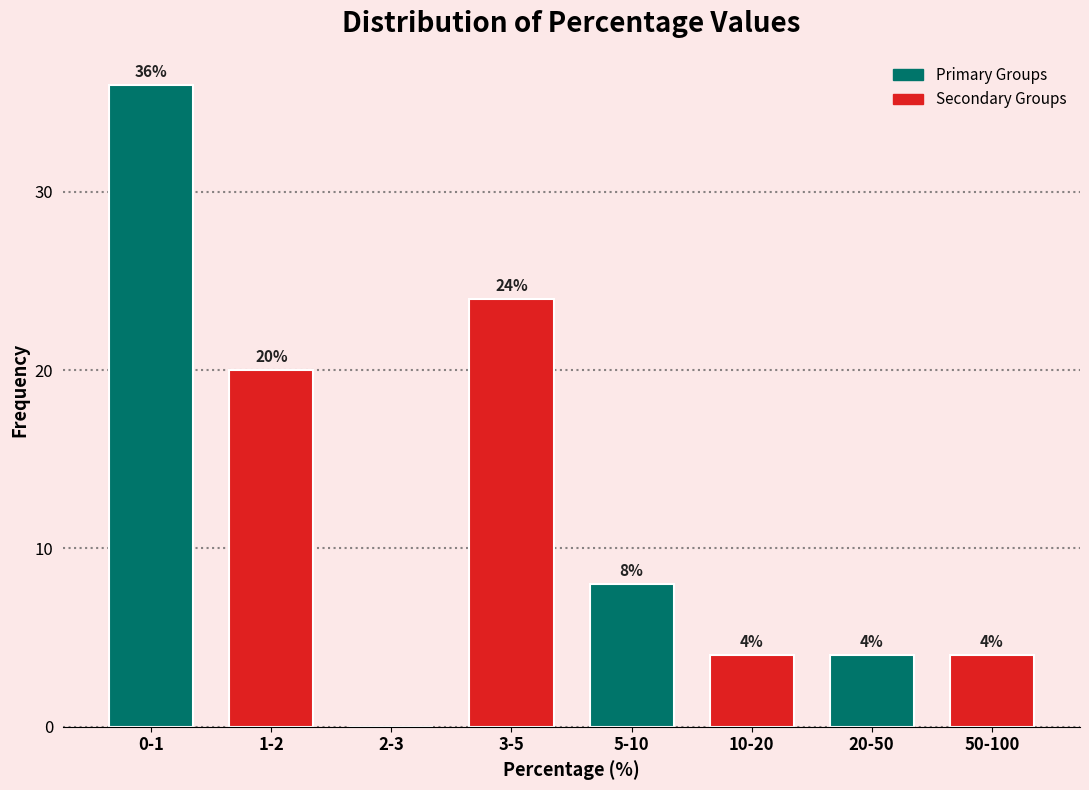

Reading right to left, extract all data points from this chart.

50-100=4	20-50=4	10-20=4	5-10=8	3-5=24	2-3=0	1-2=20	0-1=36